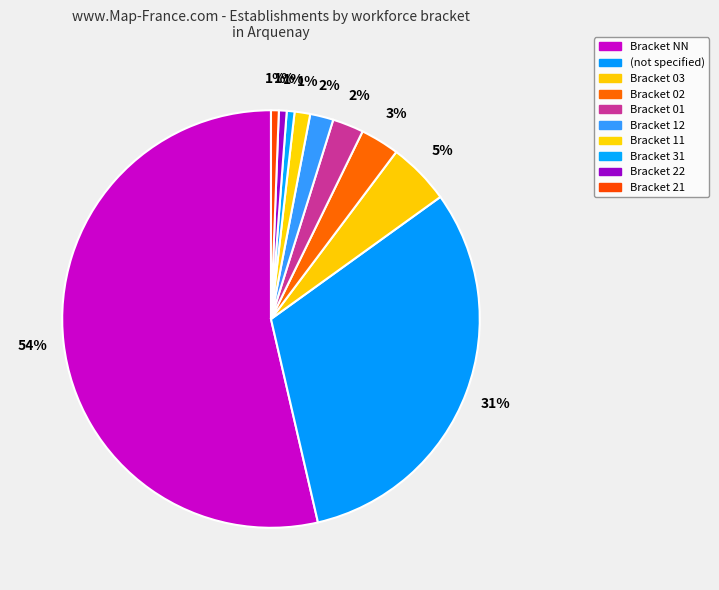

To the nearest percent, what is the average slice percentage?

10%